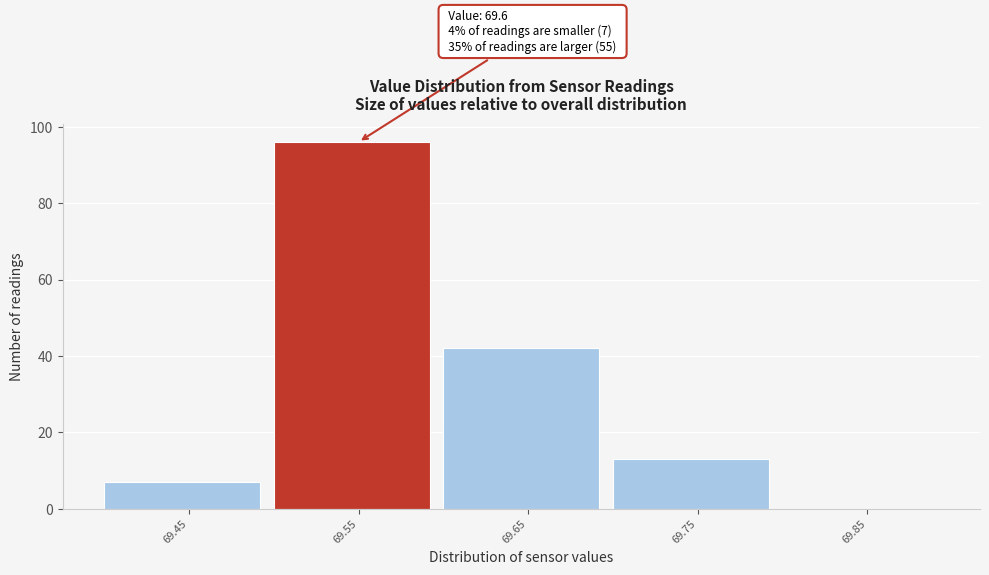

Reading left to right, list all the values displayed in this chart.

69.45=7	69.55=96	69.65=42	69.75=13	69.85=0